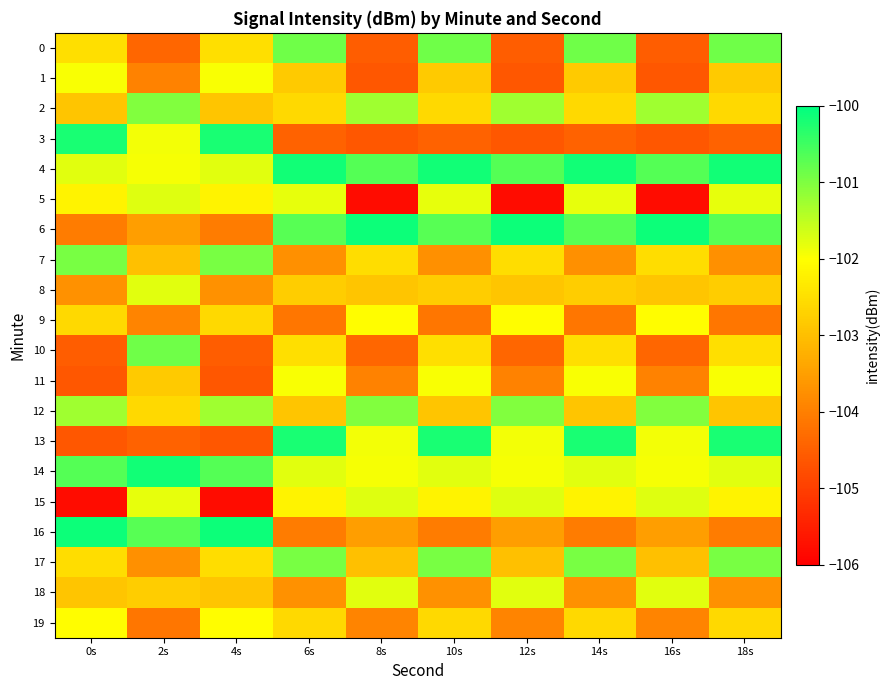

Which series changed the most between 2s and 6s?

13